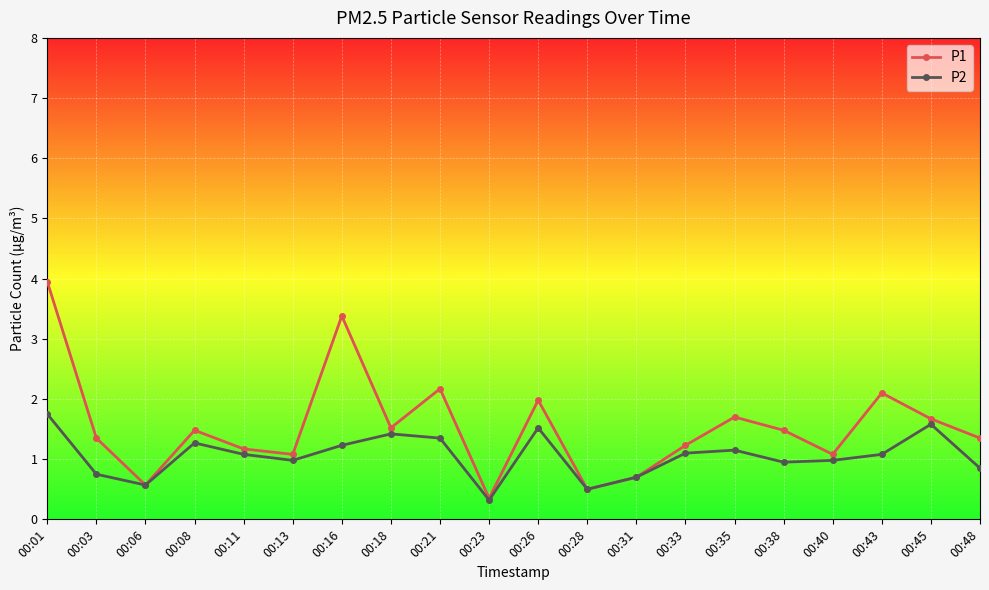

What is the difference between the maximum and minimum values in the P1 series?

3.6